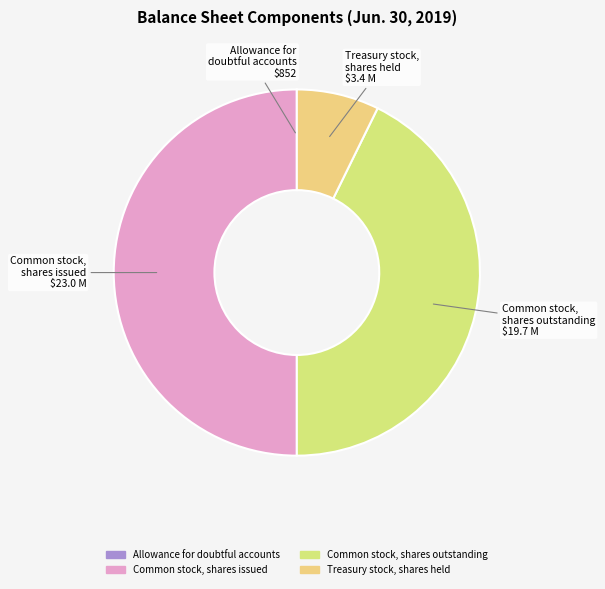

The Treasury stock, shares held slice represents 1% of the pie. True or false?

False